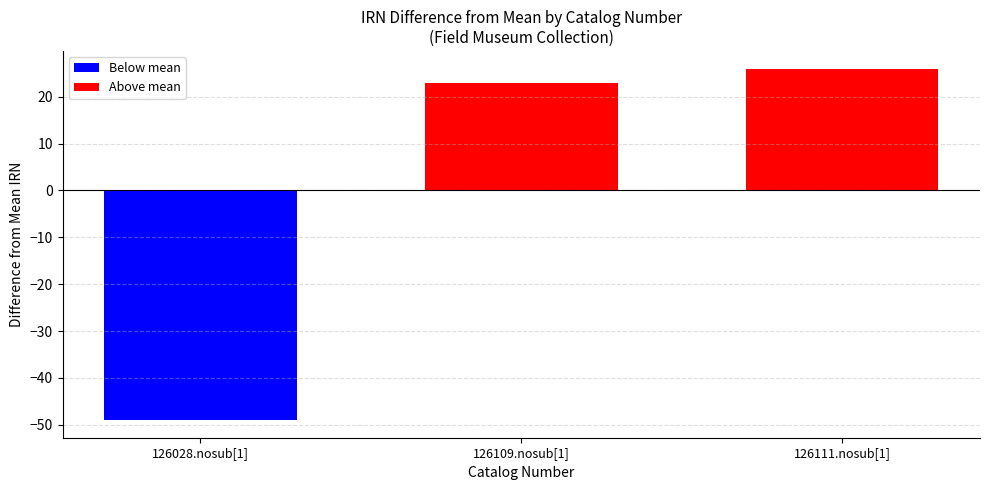

Are the bars grouped side by side (vs. stacked)?

No